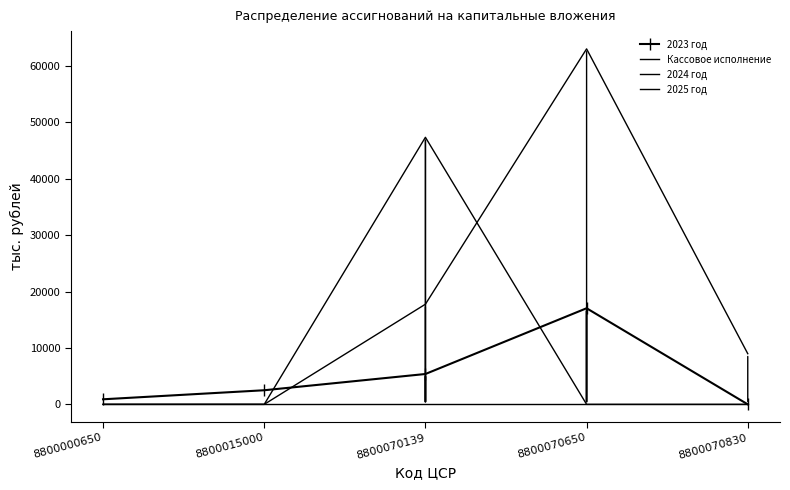

Rank the series by their maximum value, from highest to lowest.

2025 год, 2024 год, 2023 год, Кассовое исполнение